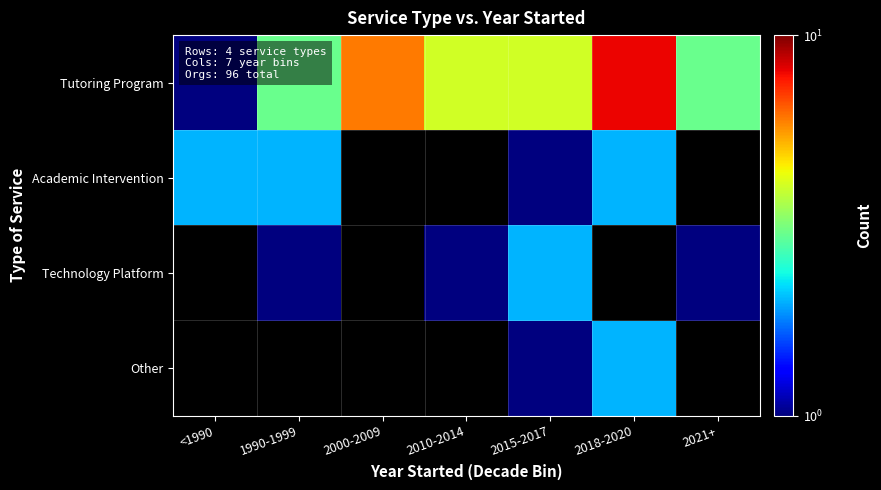

Which series changed the most between 2010-2014 and 2018-2020?

Tutoring Program